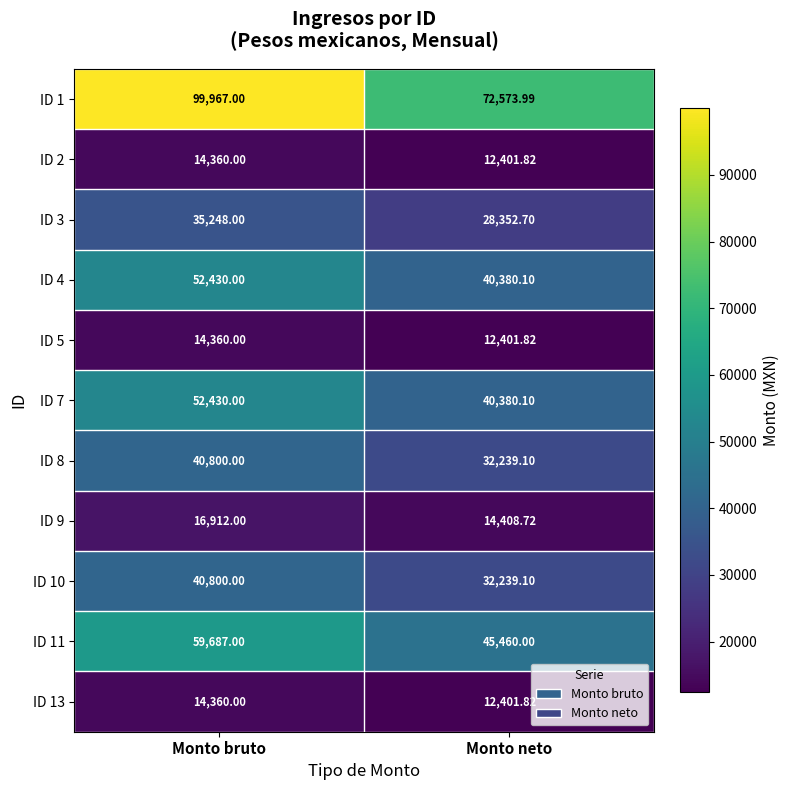

Where is ID 13 nearest to the value 13380?

Monto neto